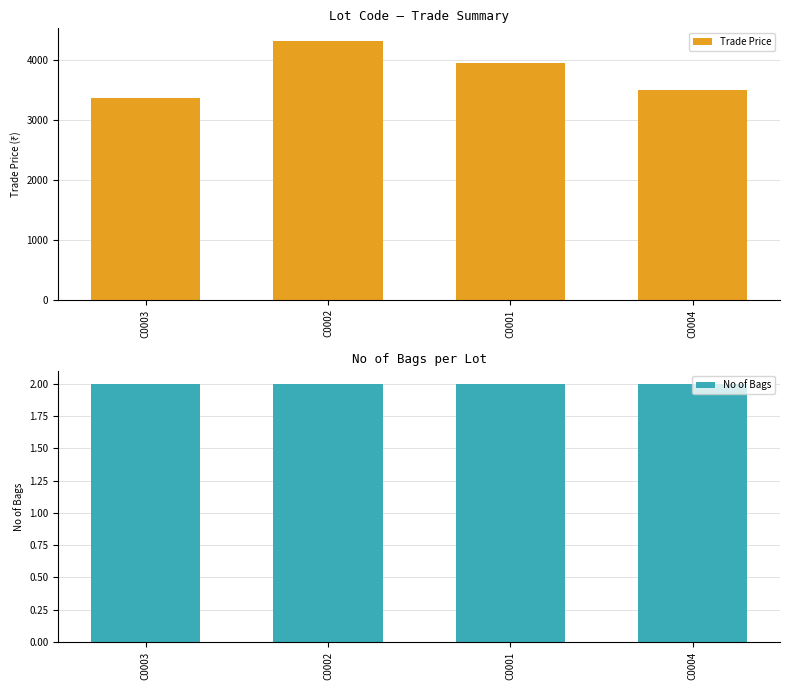

Which label corresponds to the smallest value in the chart?

C0003